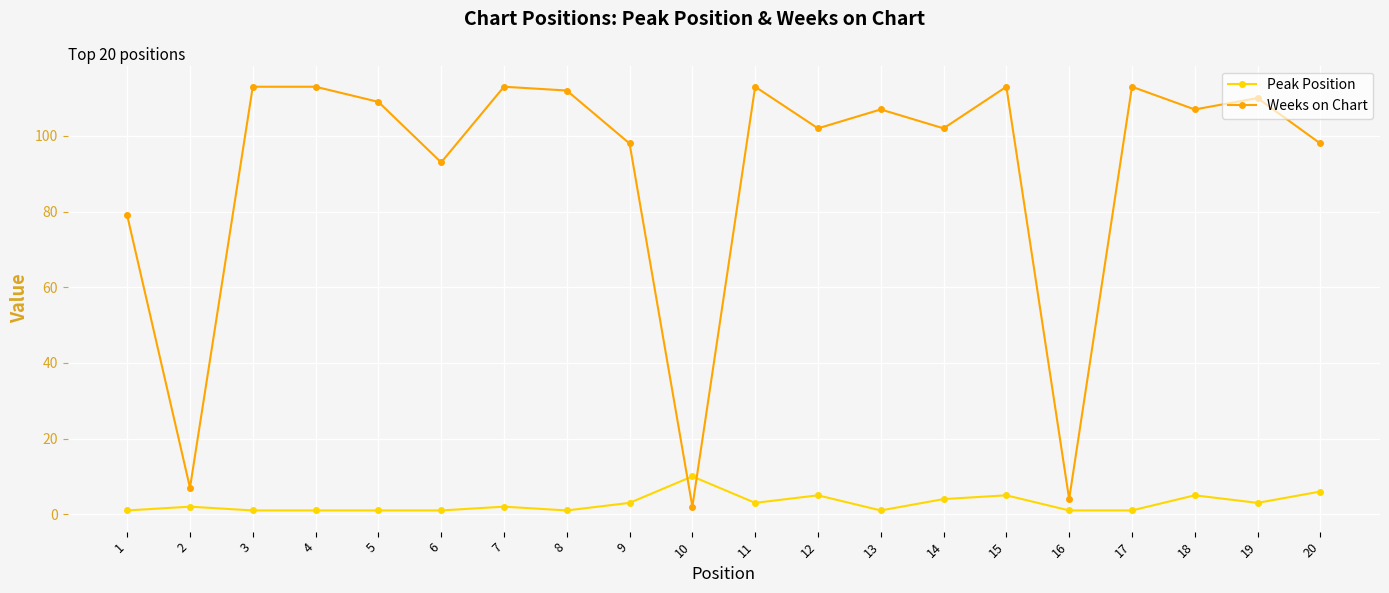

What is the value of the Weeks on Chart point at the 5th from the left?

109